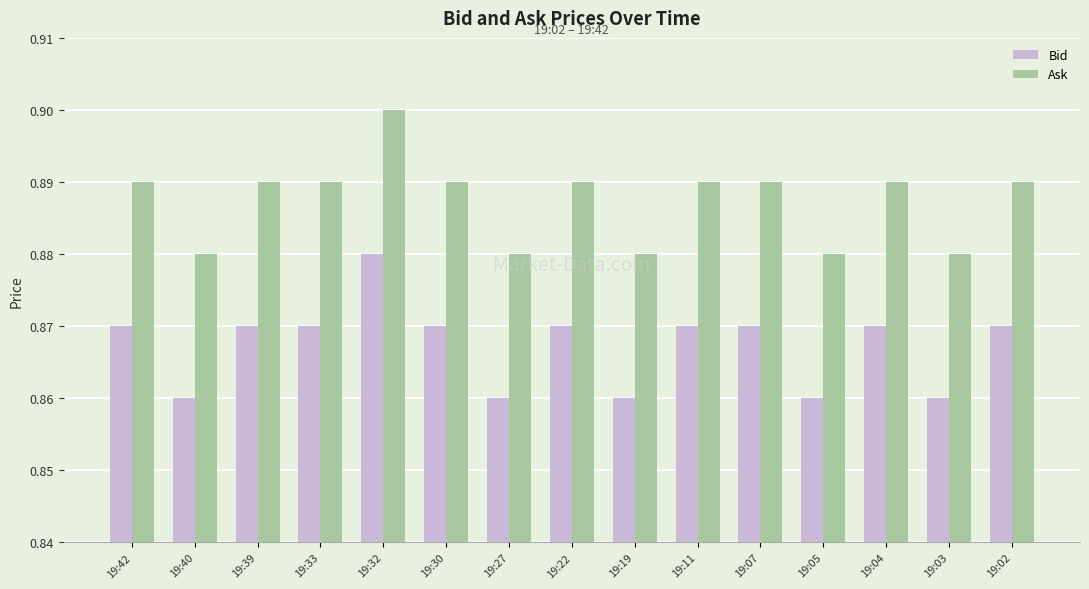

Is it true that Bid equals 0.2 at 19:42?

False